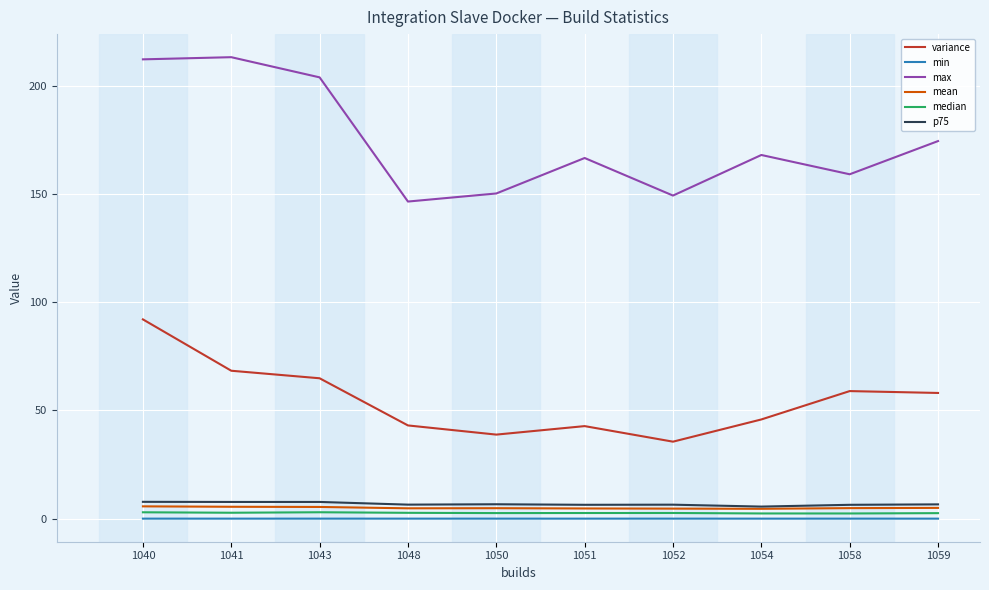

Is the value of min at 1048 greater than the value of p75 at 1054?

No